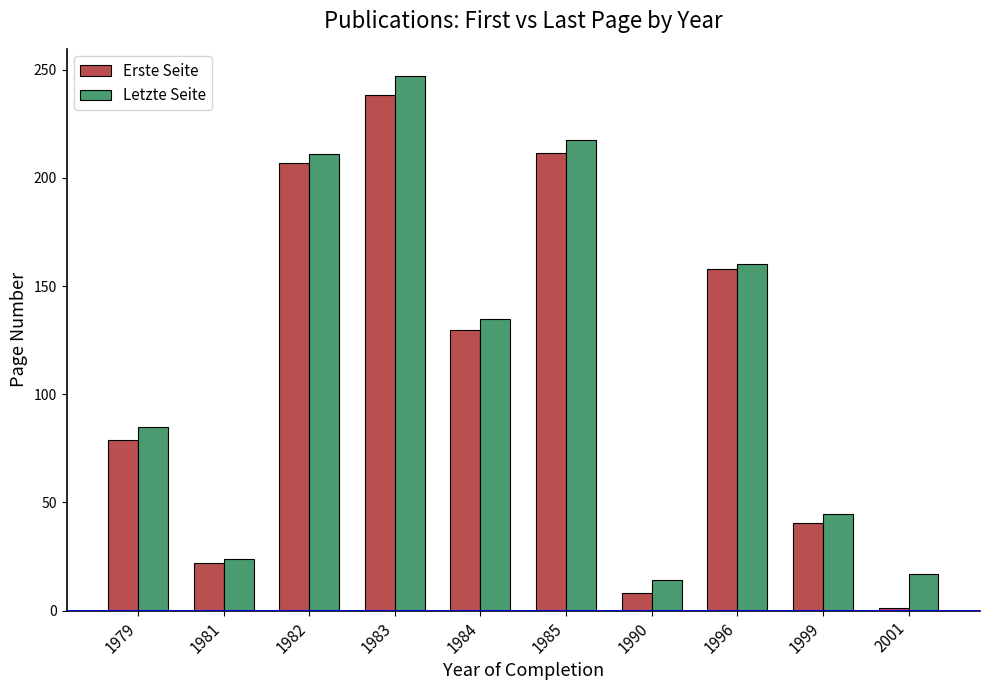

What value does the Erste Seite series have at 1990?

8.0